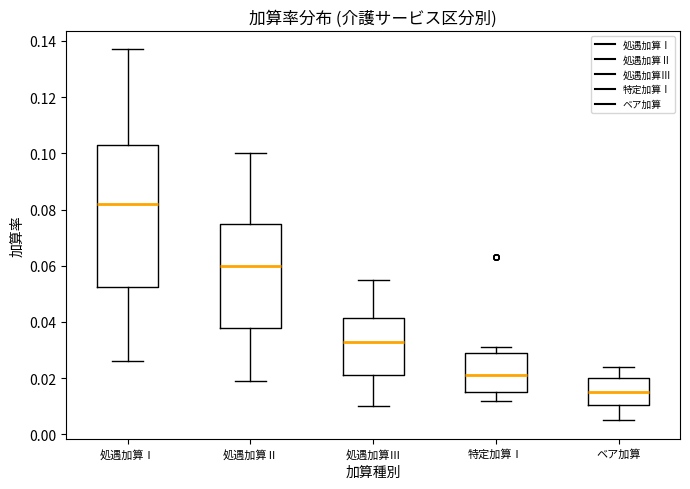

Where does the upper whisker of the box for 処遇加算Ⅱ end on the y-axis? The values are not printed on the chart, so give them approximately, as read against the axis.

0.100